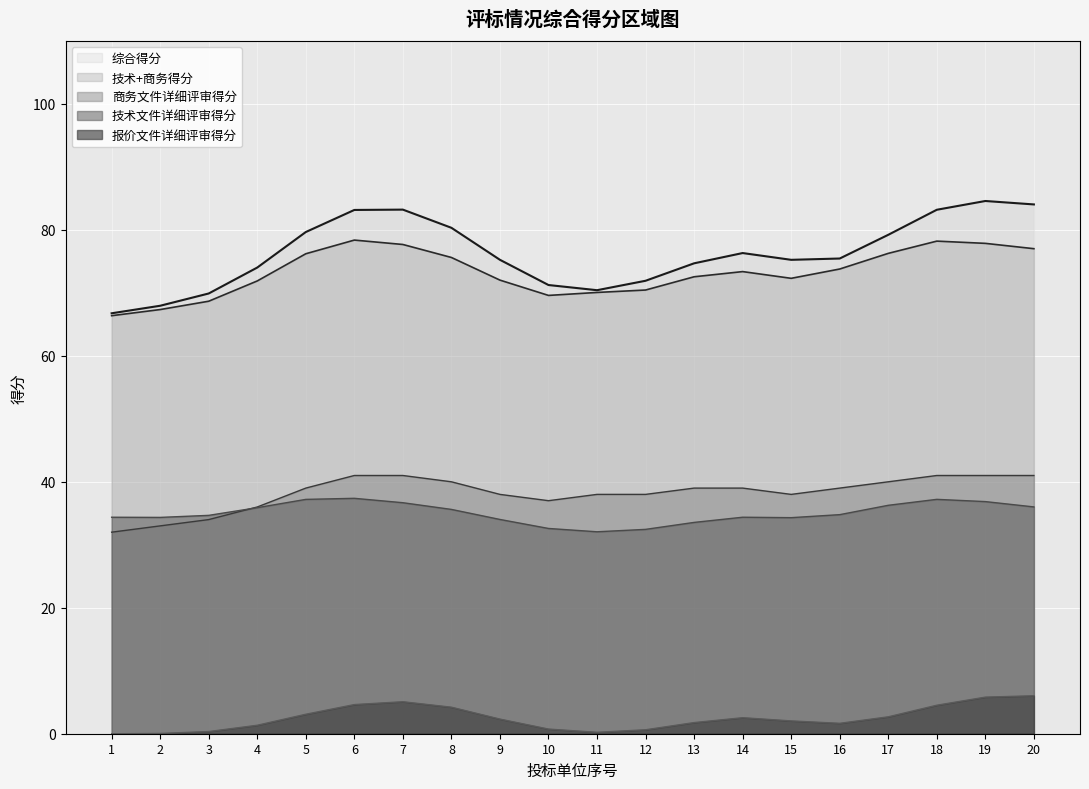

At which category does the chart reach its minimum across all series?

1